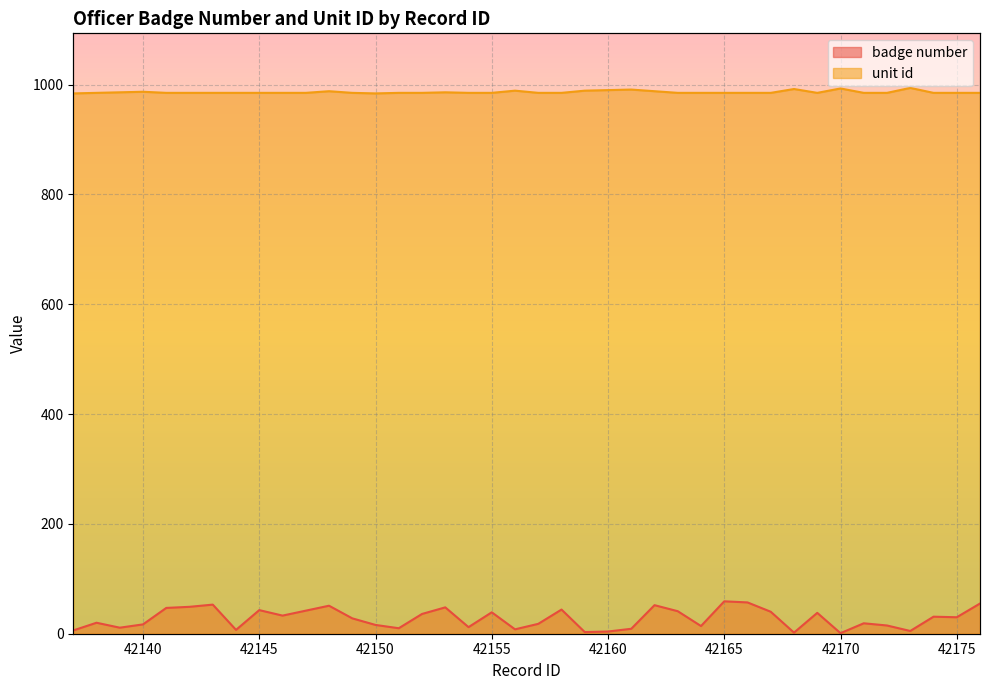

What are all the series names shown in the legend?

badge number, unit id